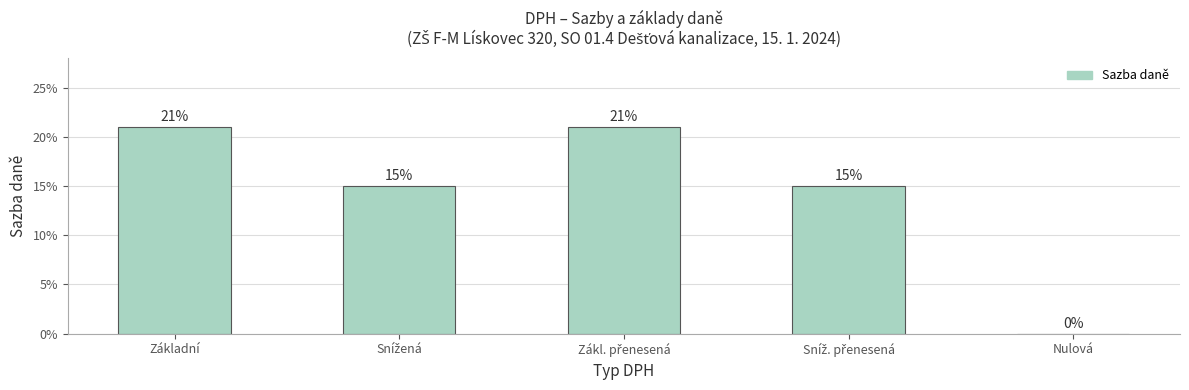

What is the difference between the maximum and second lowest values?

0.1